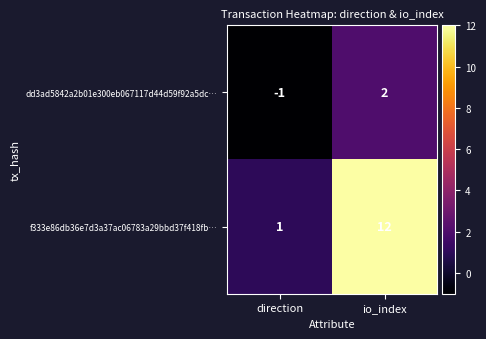

Is it true that f333e86db36e7d3a37ac06783a29bbd37f418fb… equals 12 at io_index?

True